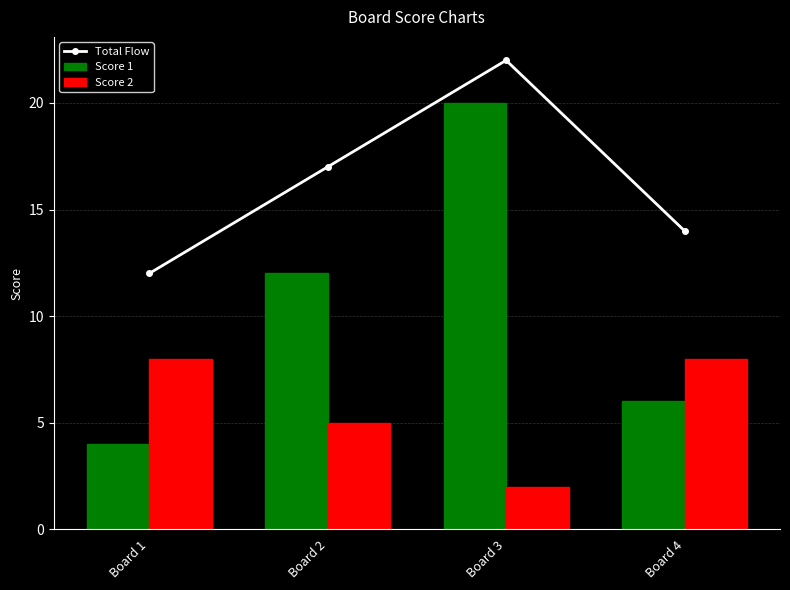

Reading right to left, list all the values displayed in this chart.

Total Flow: 14	22	17	12
Score 1: 6	20	12	4
Score 2: 8	2	5	8